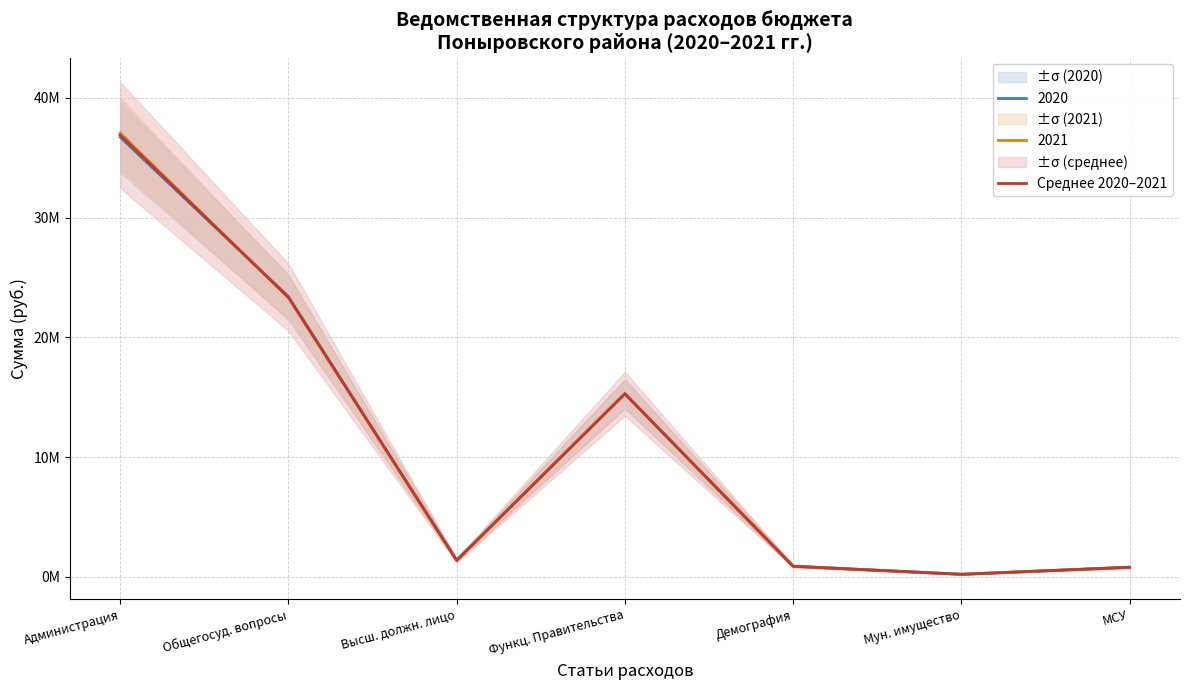

The chart shows a value of 23347021.5 at Общегосуд. вопросы. True or false?

True